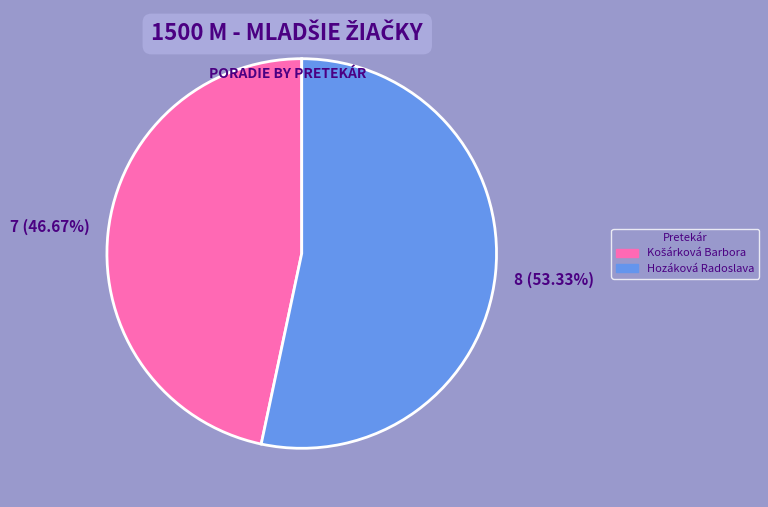

Is there any slice that represents more than half of the pie?

Yes